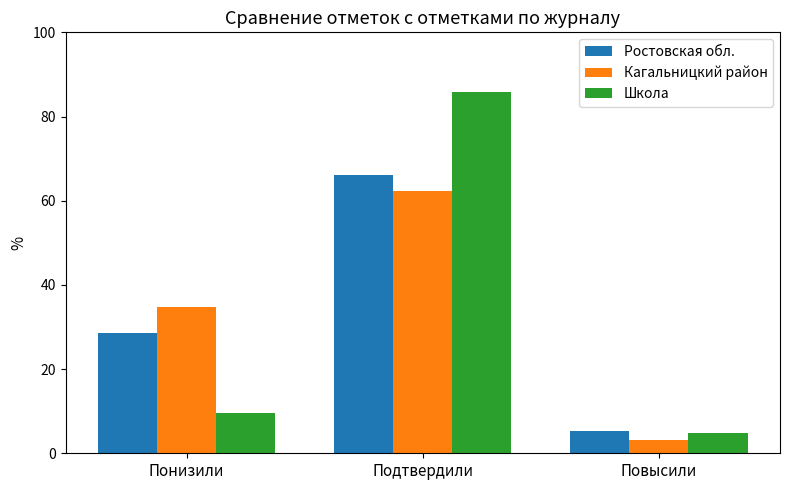

What is the average value of the Кагальницкий район series?

33.3